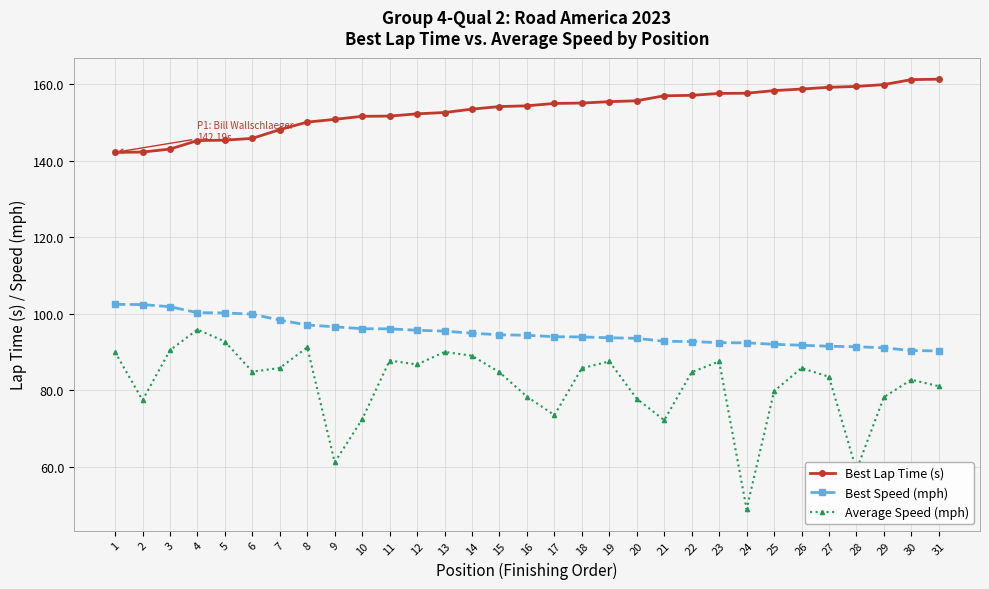

What is the maximum value for Average Speed (mph)?

95.9